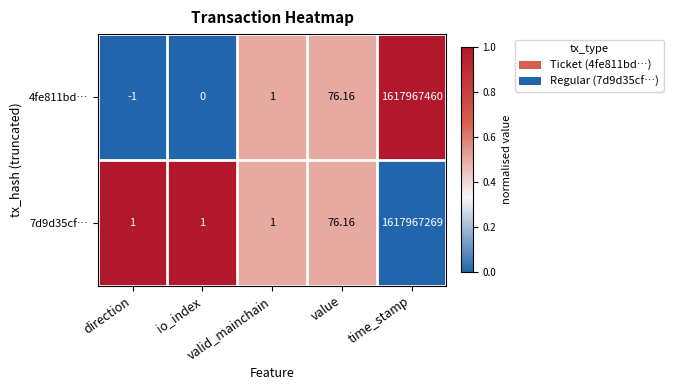

How many data points does each series have?

5